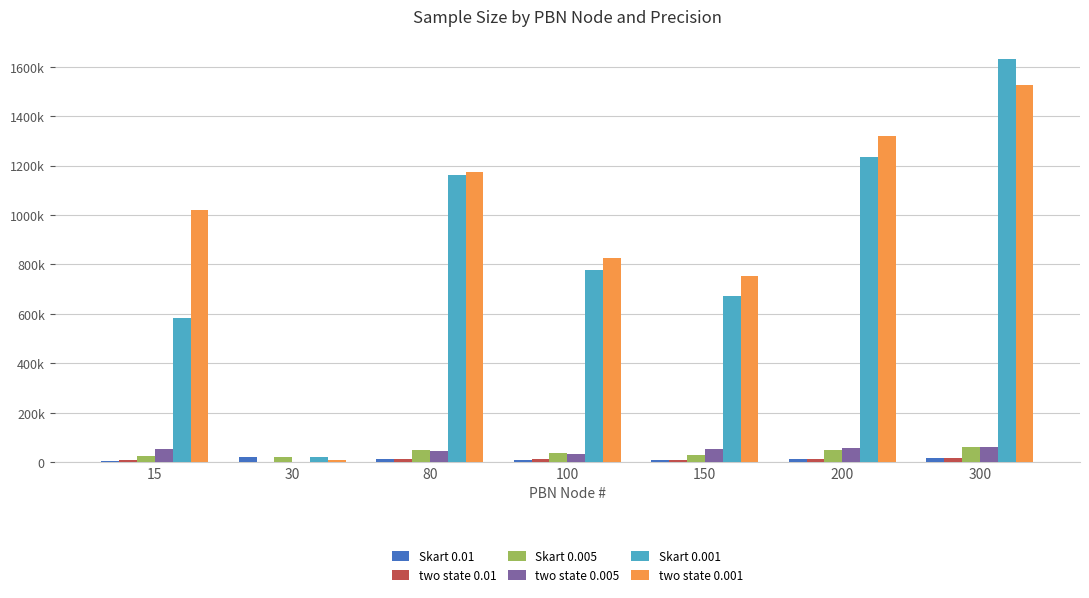

What is the difference between the maximum and second lowest values in the two state 0.001 series?

775377